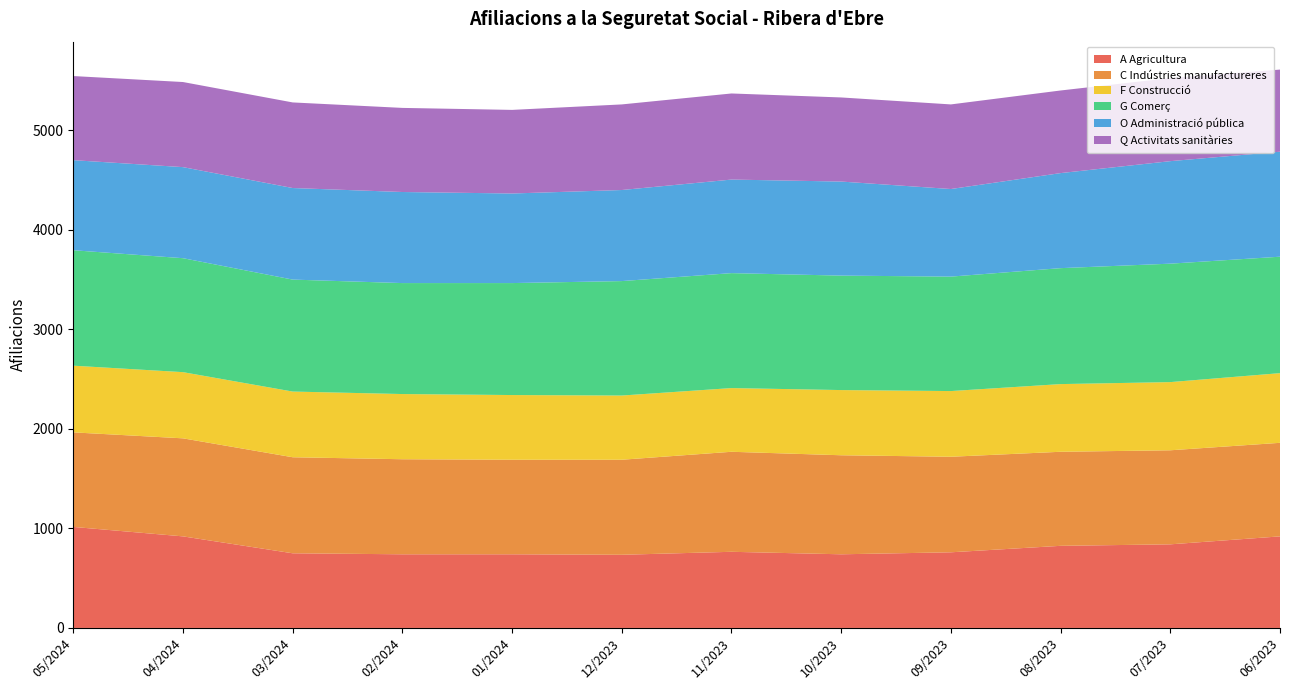

Reading left to right, what are all the values shown in this chart?

A Agricultura: 05/2024=1015	04/2024=920	03/2024=750	02/2024=740	01/2024=740	12/2023=735	11/2023=765	10/2023=740	09/2023=760	08/2023=825	07/2023=840	06/2023=920
C Indústries manufactureres: 05/2024=950	04/2024=985	03/2024=965	02/2024=955	01/2024=950	12/2023=955	11/2023=1005	10/2023=995	09/2023=960	08/2023=945	07/2023=945	06/2023=940
F Construcció: 05/2024=670	04/2024=665	03/2024=660	02/2024=655	01/2024=650	12/2023=645	11/2023=640	10/2023=655	09/2023=660	08/2023=680	07/2023=685	06/2023=700
G Comerç: 05/2024=1160	04/2024=1145	03/2024=1125	02/2024=1115	01/2024=1125	12/2023=1150	11/2023=1155	10/2023=1150	09/2023=1150	08/2023=1165	07/2023=1190	06/2023=1170
O Administració pública: 05/2024=905	04/2024=915	03/2024=920	02/2024=915	01/2024=900	12/2023=915	11/2023=940	10/2023=945	09/2023=880	08/2023=955	07/2023=1030	06/2023=1055
Q Activitats sanitàries: 05/2024=845	04/2024=855	03/2024=860	02/2024=845	01/2024=840	12/2023=860	11/2023=865	10/2023=845	09/2023=850	08/2023=830	07/2023=835	06/2023=825